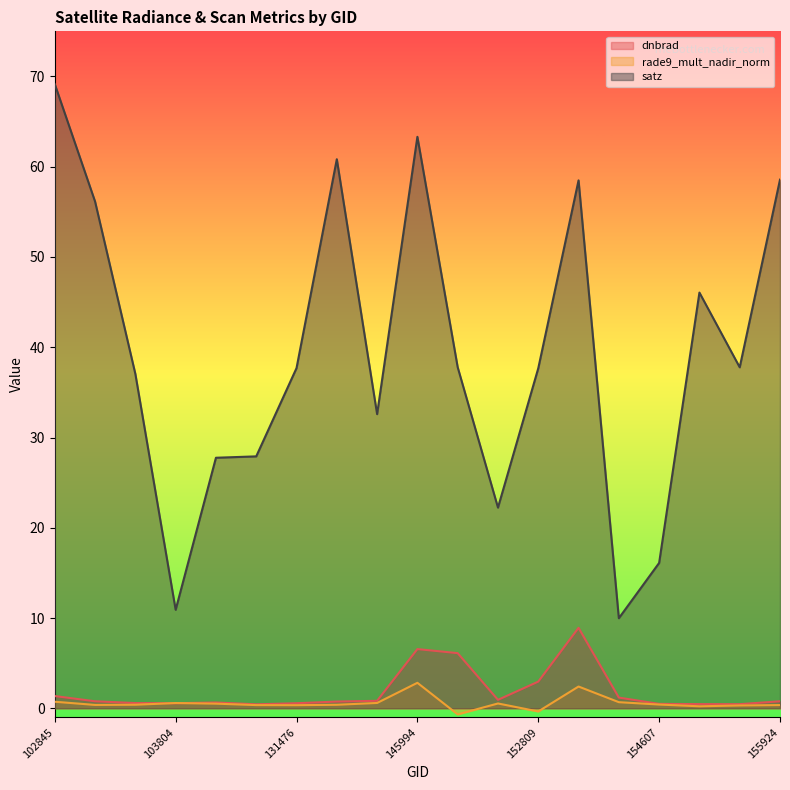

What is the total value across all series at 154607?

17.0